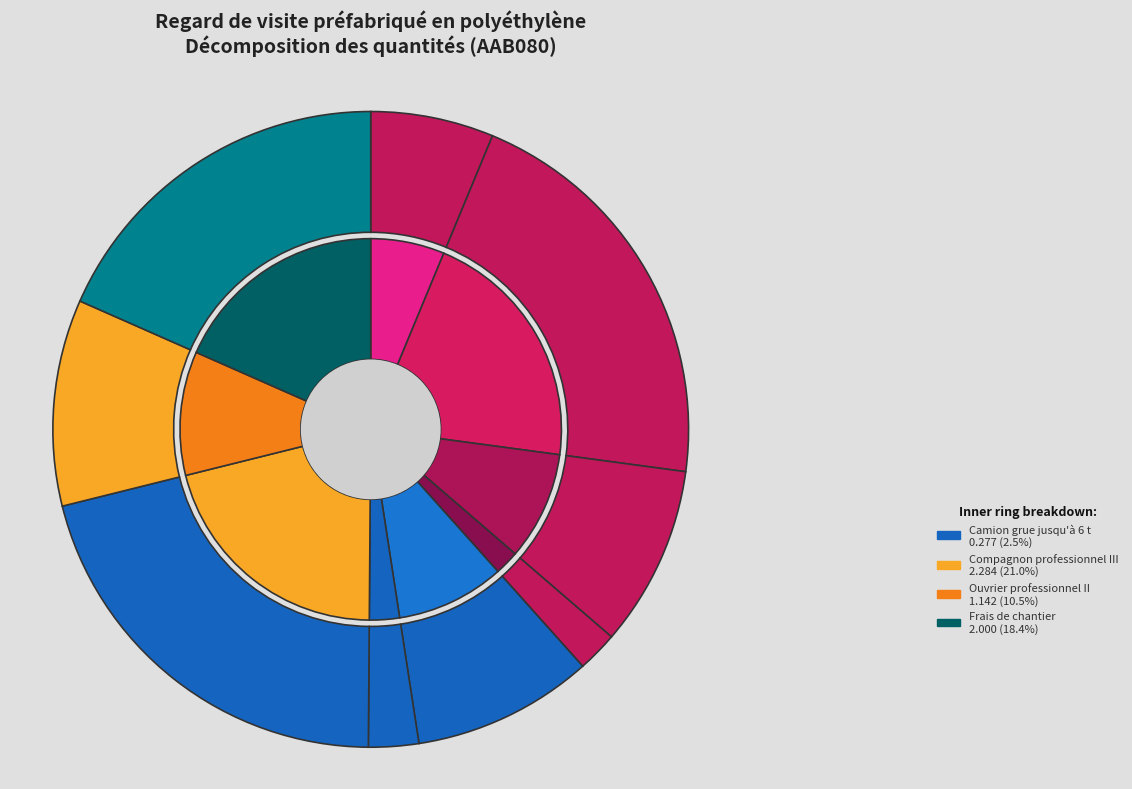

What is the smallest slice in the pie chart?

Béton non armé prêt à l'emploi